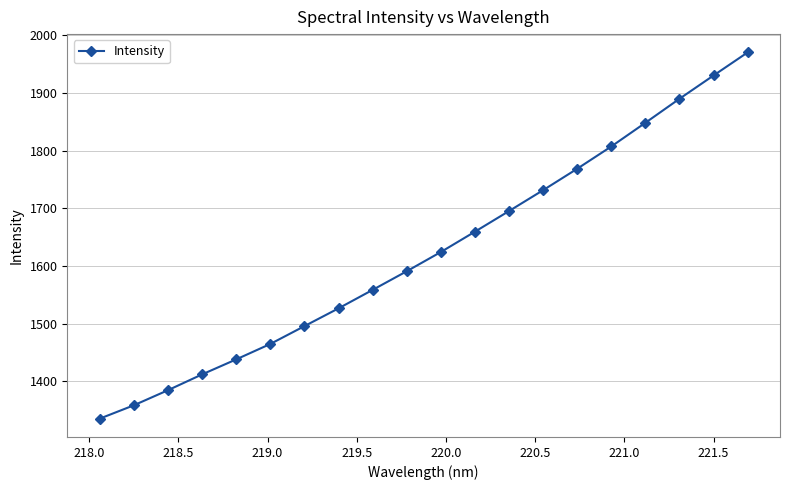

What is the value of the 7th point from the left?

1495.7